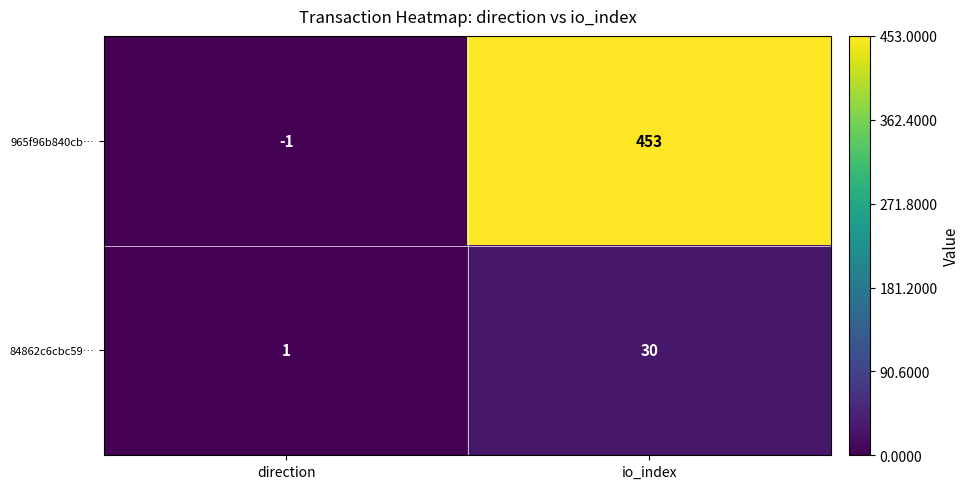

What is the sum of all 965f96b840cb… values?

452